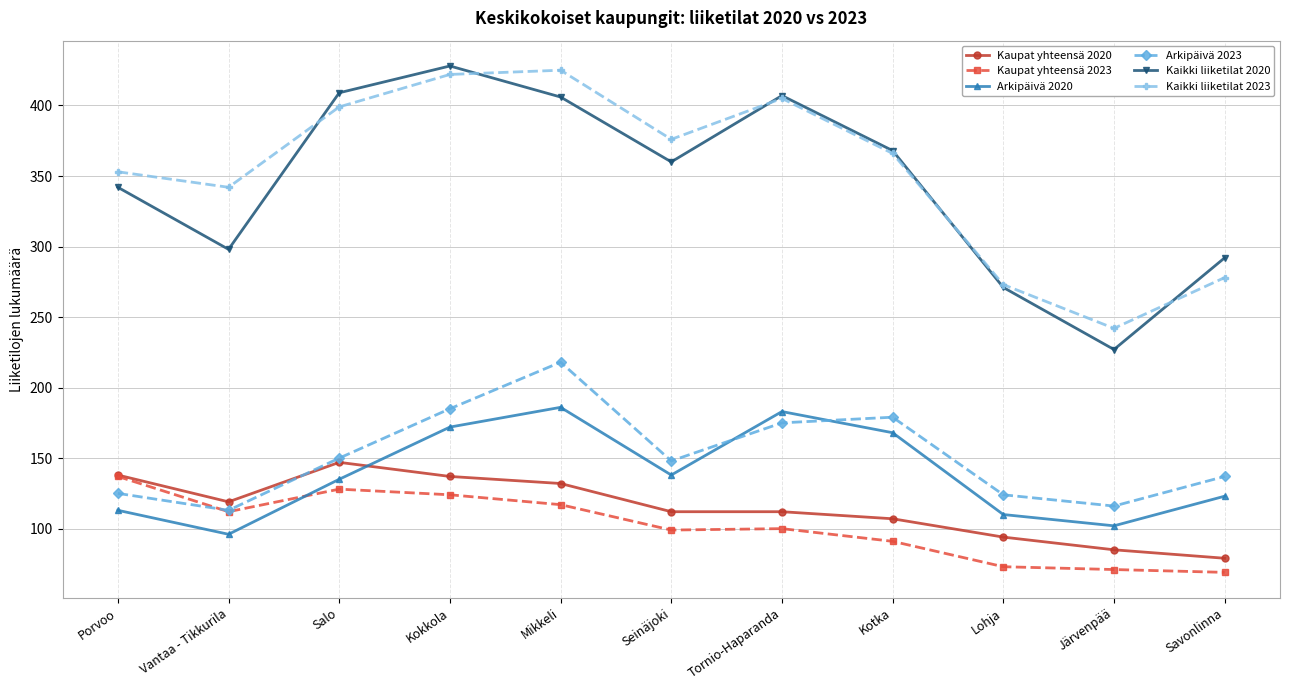

What is the spread (max minus min) of values at Mikkeli?

308